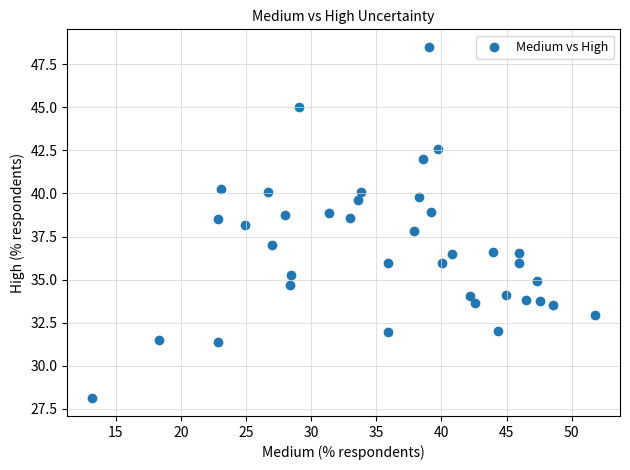

What is the range of X values (max minus min)?

38.6